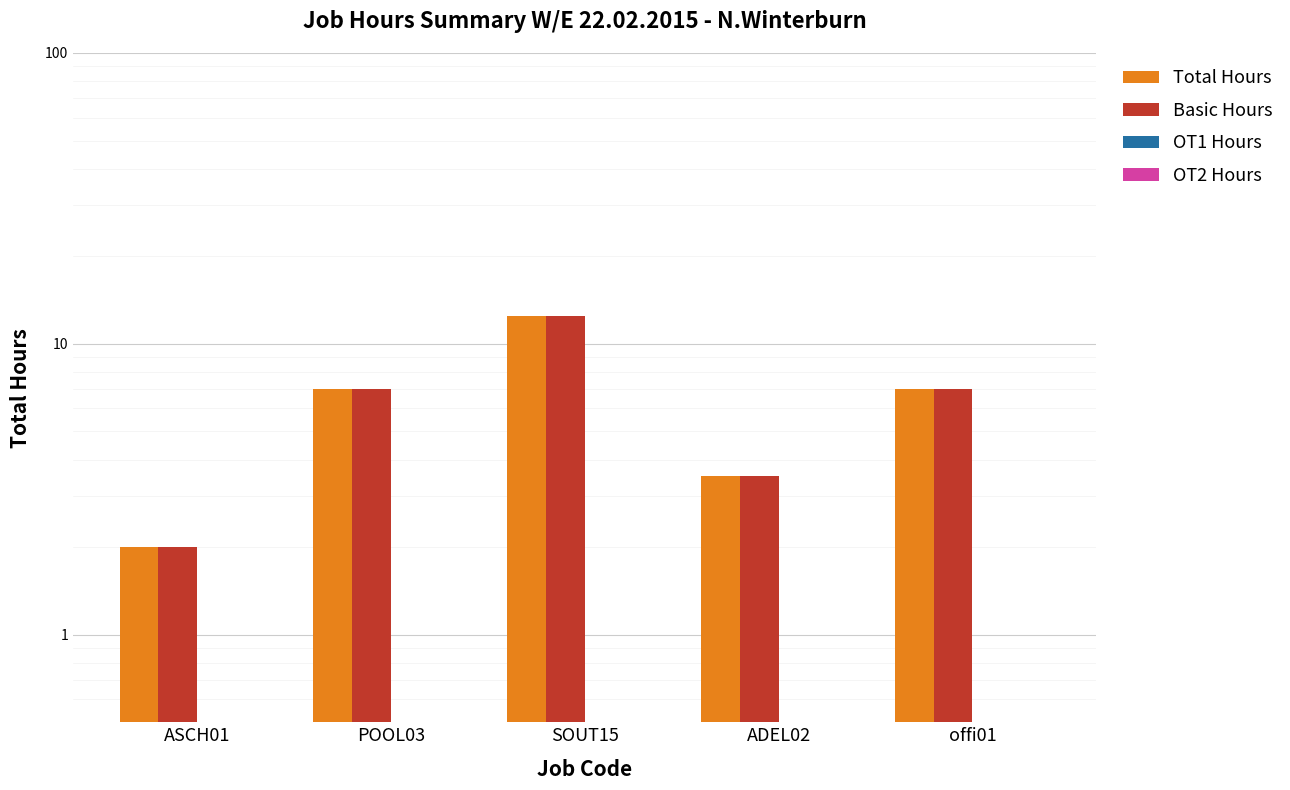

List the series in order of their peak value, lowest first.

OT1 Hours, OT2 Hours, Total Hours, Basic Hours